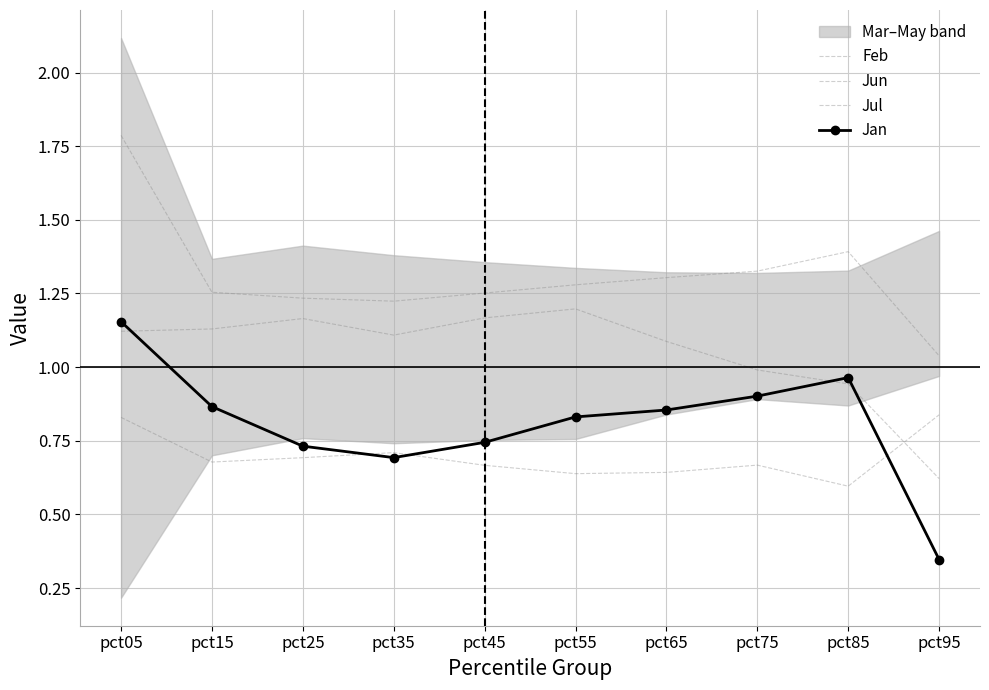

What is the value of the Jan point at the 4th from the left?

0.7